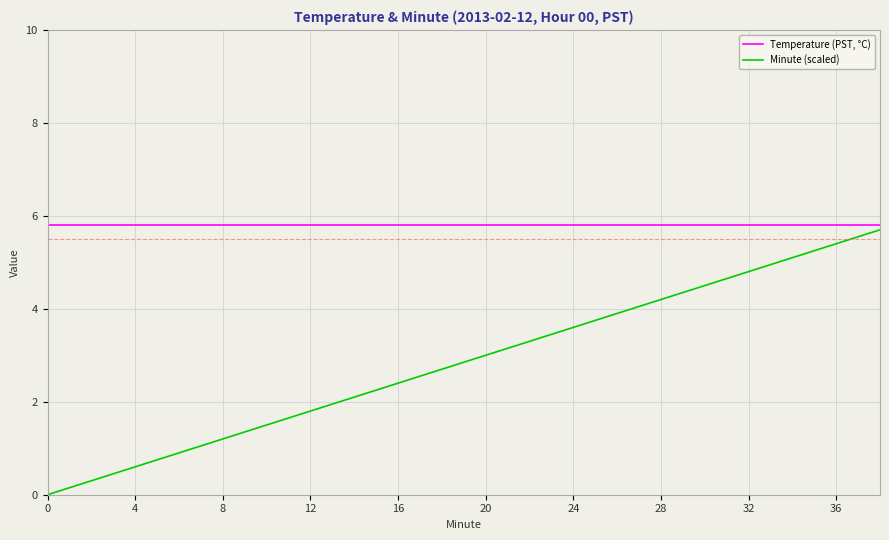

What is the lowest value of the Temperature (PST, °C) series?

5.8